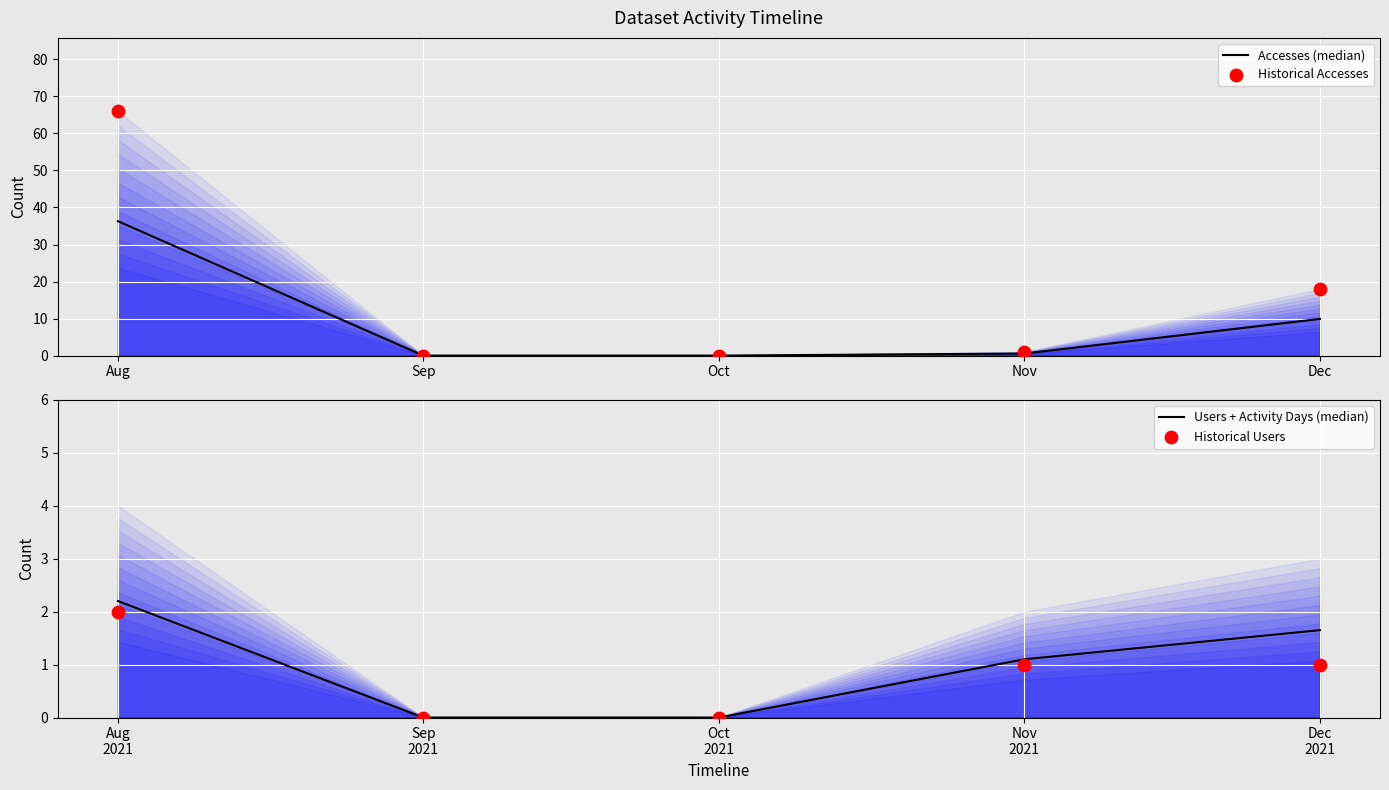

Which series has the largest Y range (max minus min)?

Historical Accesses